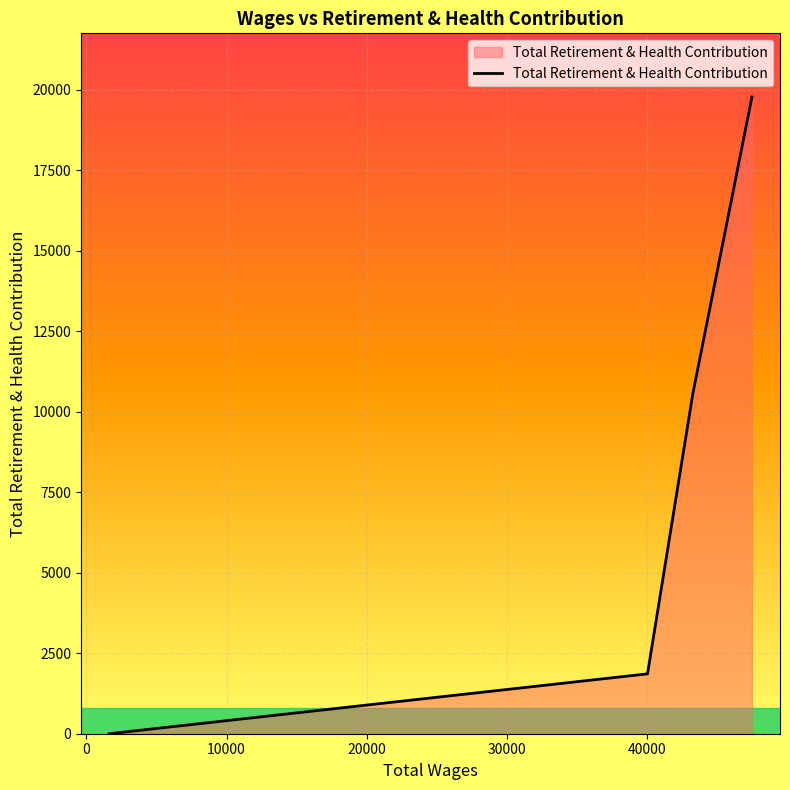

True or false: the data has more than 0 interior local peaks.

False